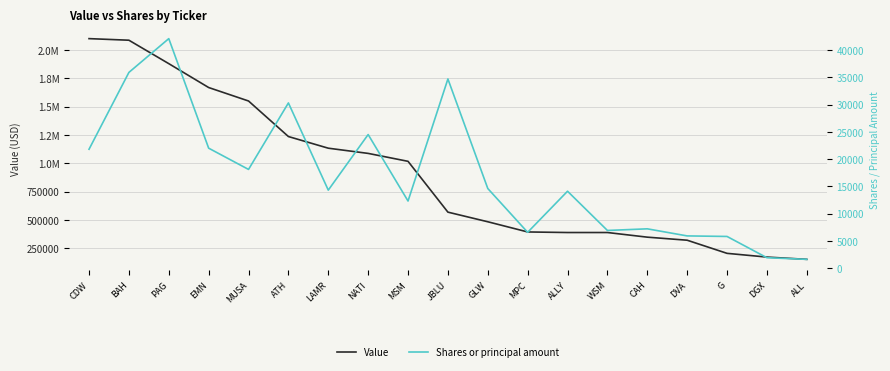

True or false: Shares or principal amount and Value intersect in this chart.

False